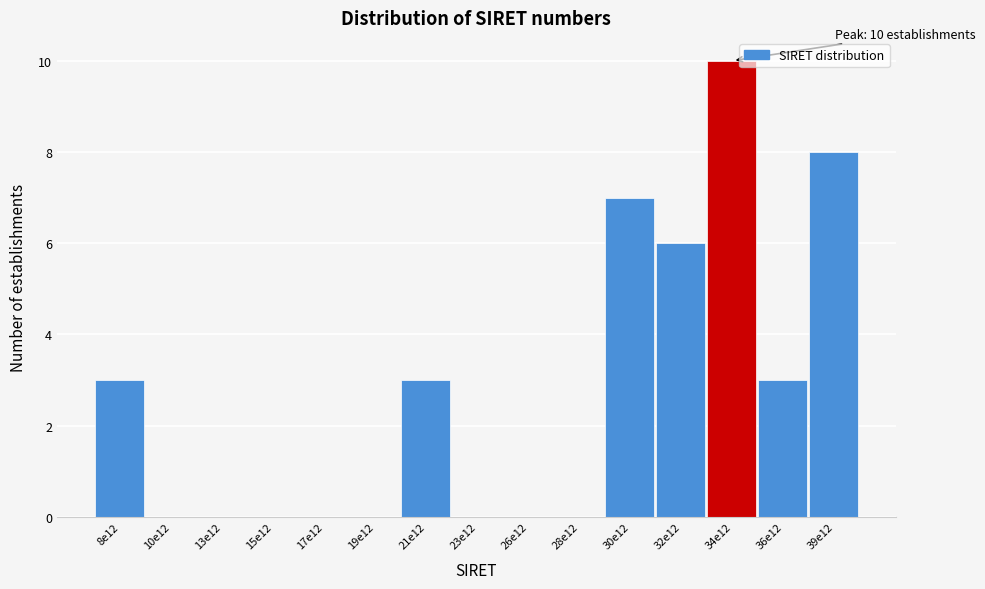

Reading right to left, list all the values displayed in this chart.

39e12=8	36e12=3	34e12=10	32e12=6	30e12=7	28e12=0	26e12=0	23e12=0	21e12=3	19e12=0	17e12=0	15e12=0	13e12=0	10e12=0	8e12=3